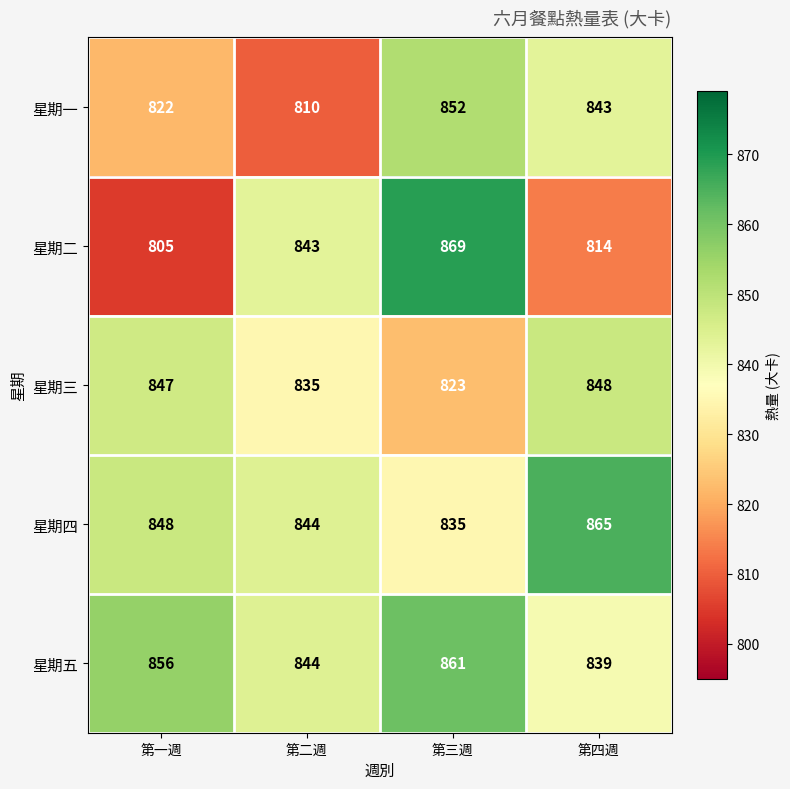

What is the total value across all series at 第三週?

4240